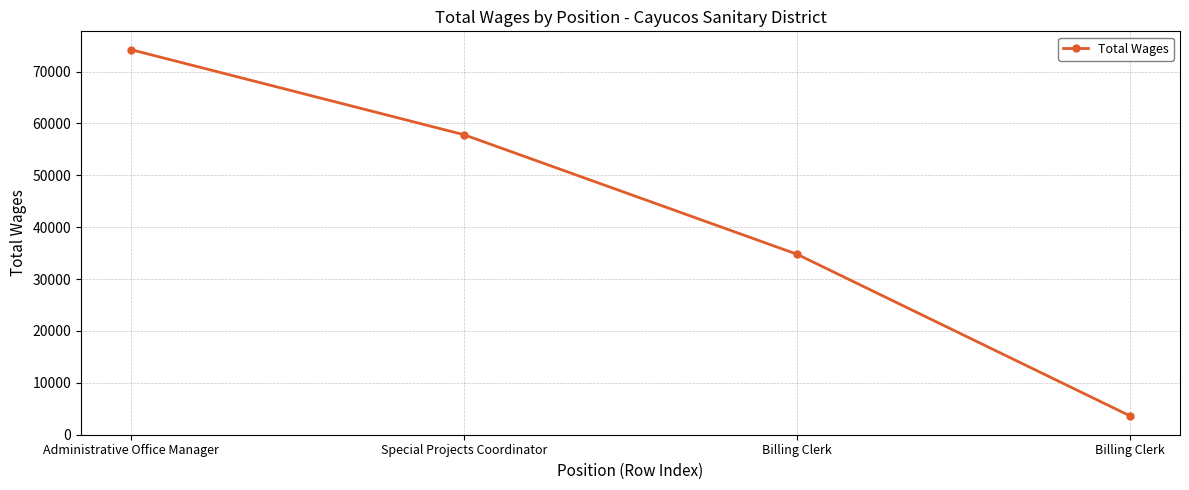

How many lines are shown in the chart?

1